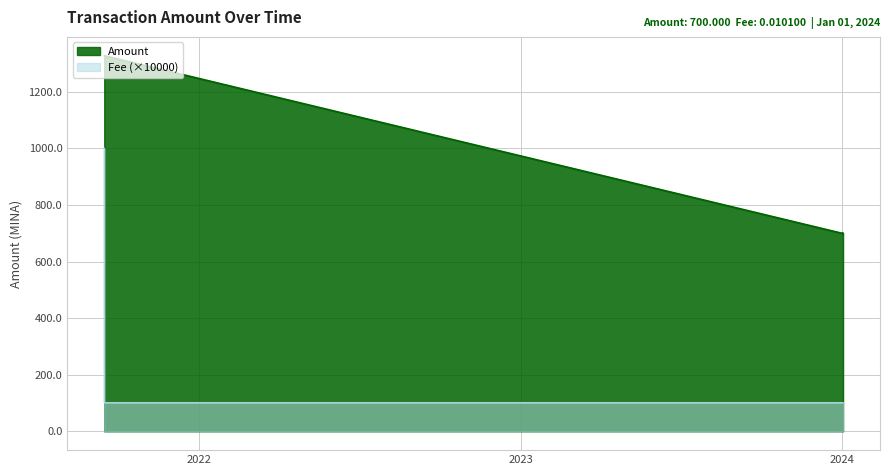

Is it true that Amount equals 178.2 at 2024-01-01 22:27:00?

False